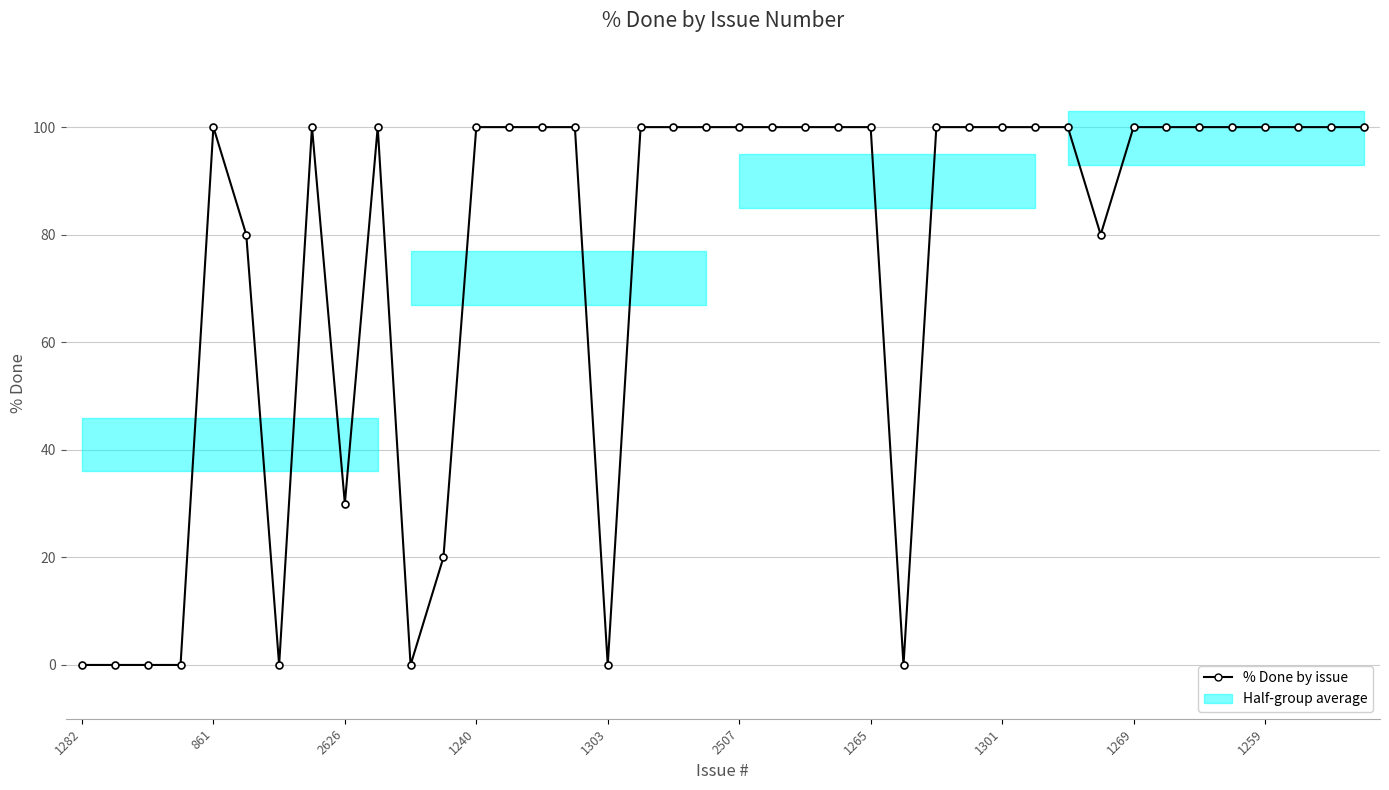

What is the sum of all values?

3010